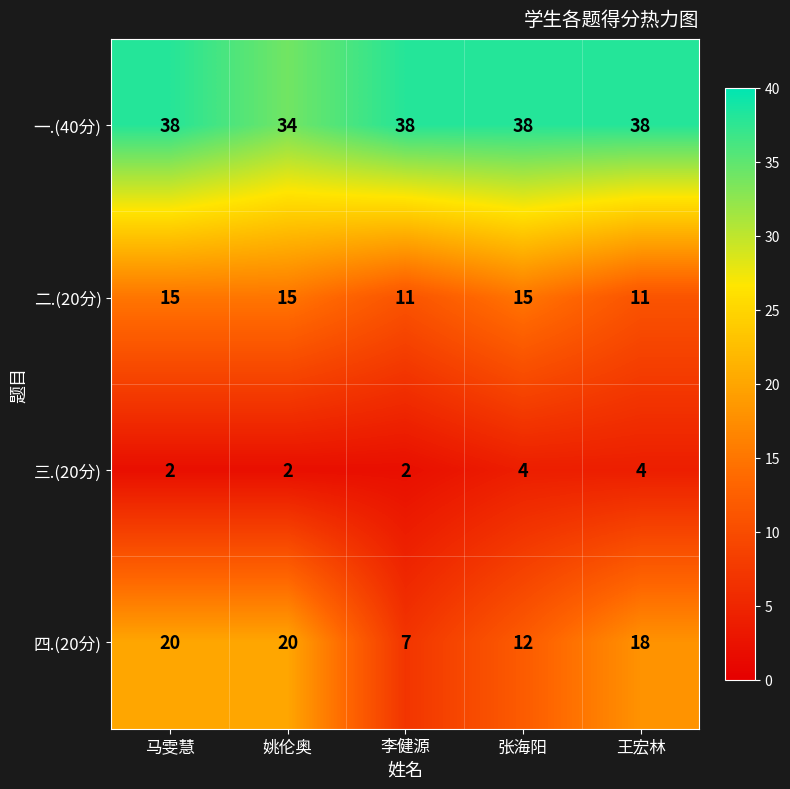

At how many categories does at least one series exceed 19?

5